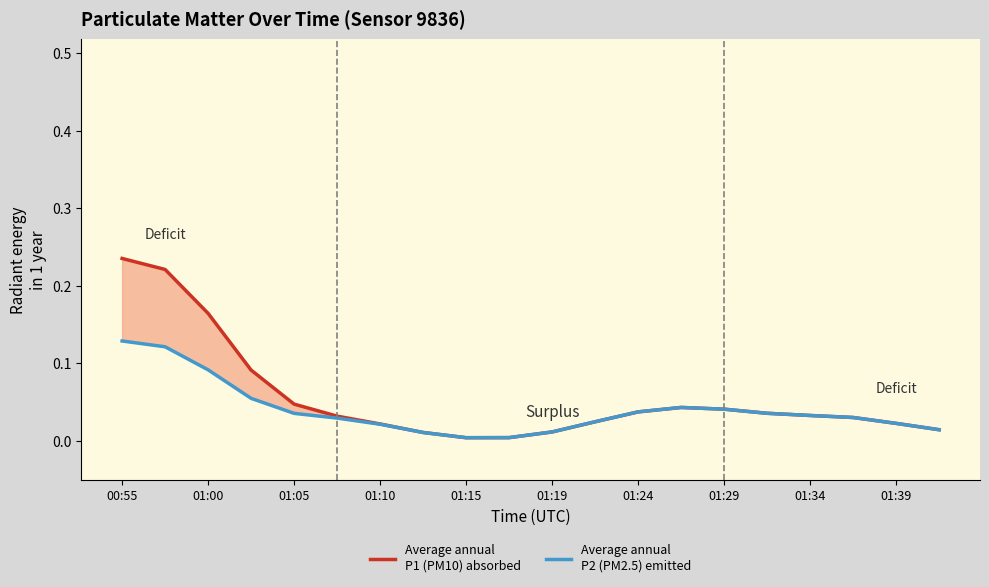

Is it true that Average annual
P1 (PM10) absorbed equals 0.2 at 00:55?

True